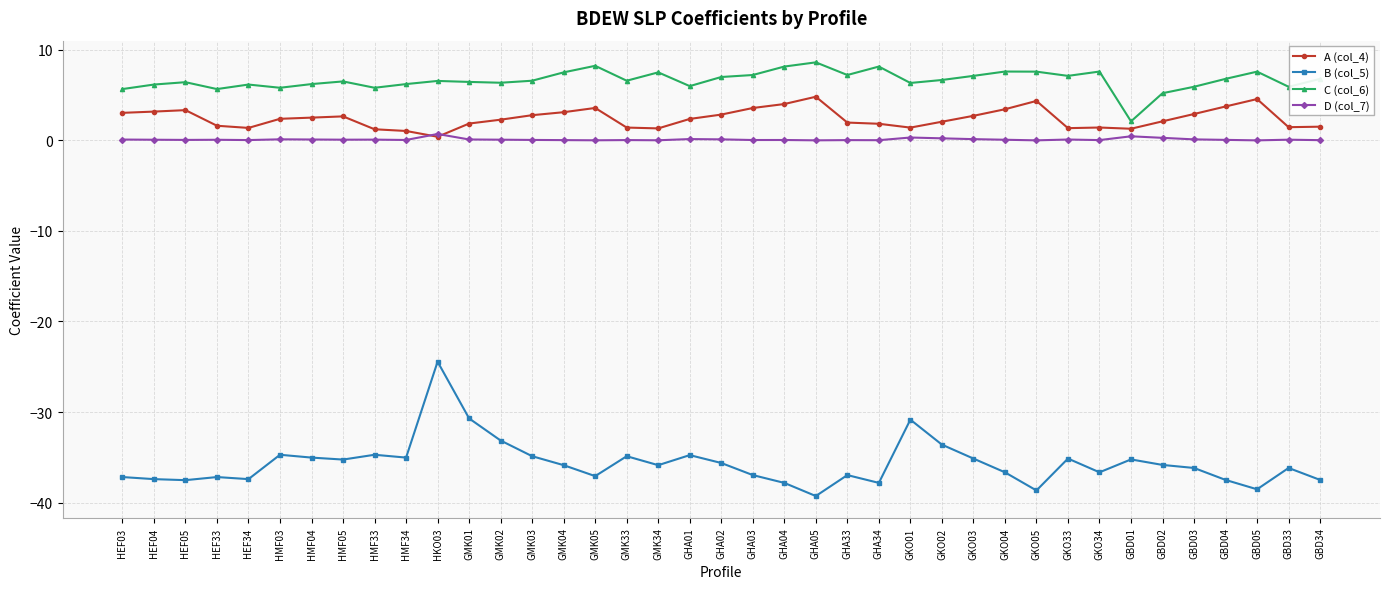

Which series changed the most between GMK01 and GMK34?

B (col_5)